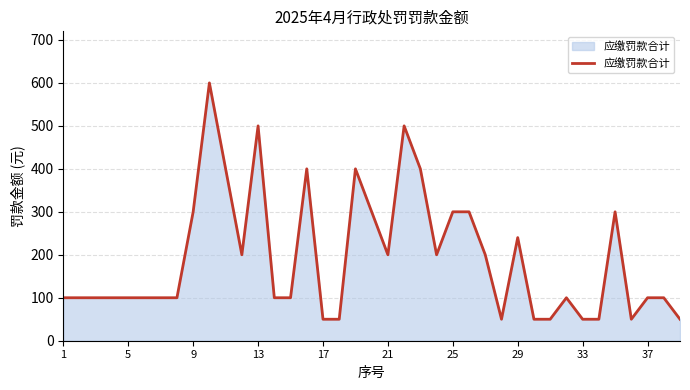

What is the smallest value displayed?

50